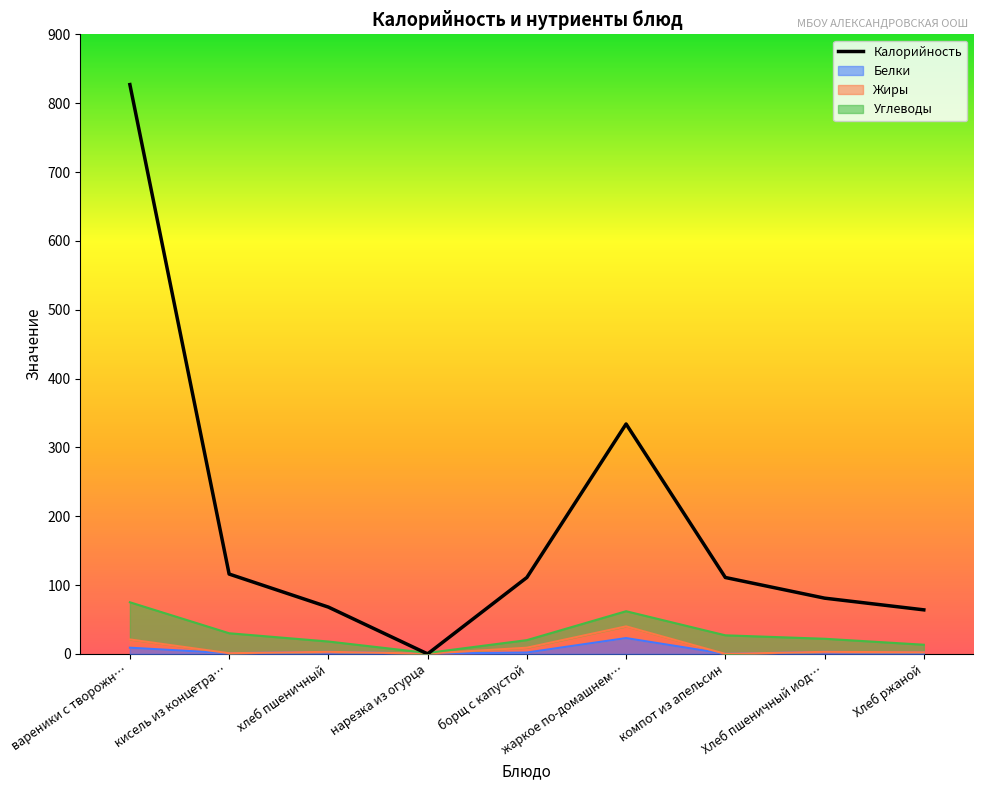

Rank the categories by value from lowest to highest.

нарезка из огурца, Хлеб ржаной, хлеб пшеничный, Хлеб пшеничный иод…, борщ с капустой, компот из апельсин, кисель из концетра…, жаркое по-домашнем…, вареники с творожн…